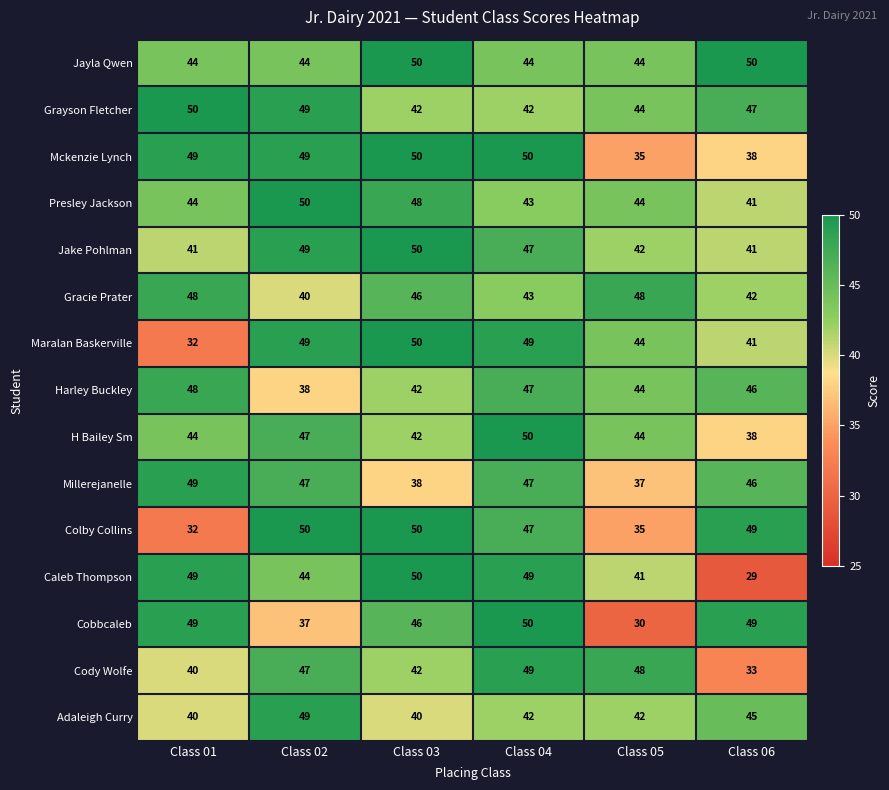

At how many categories does at least one series exceed 37?

6